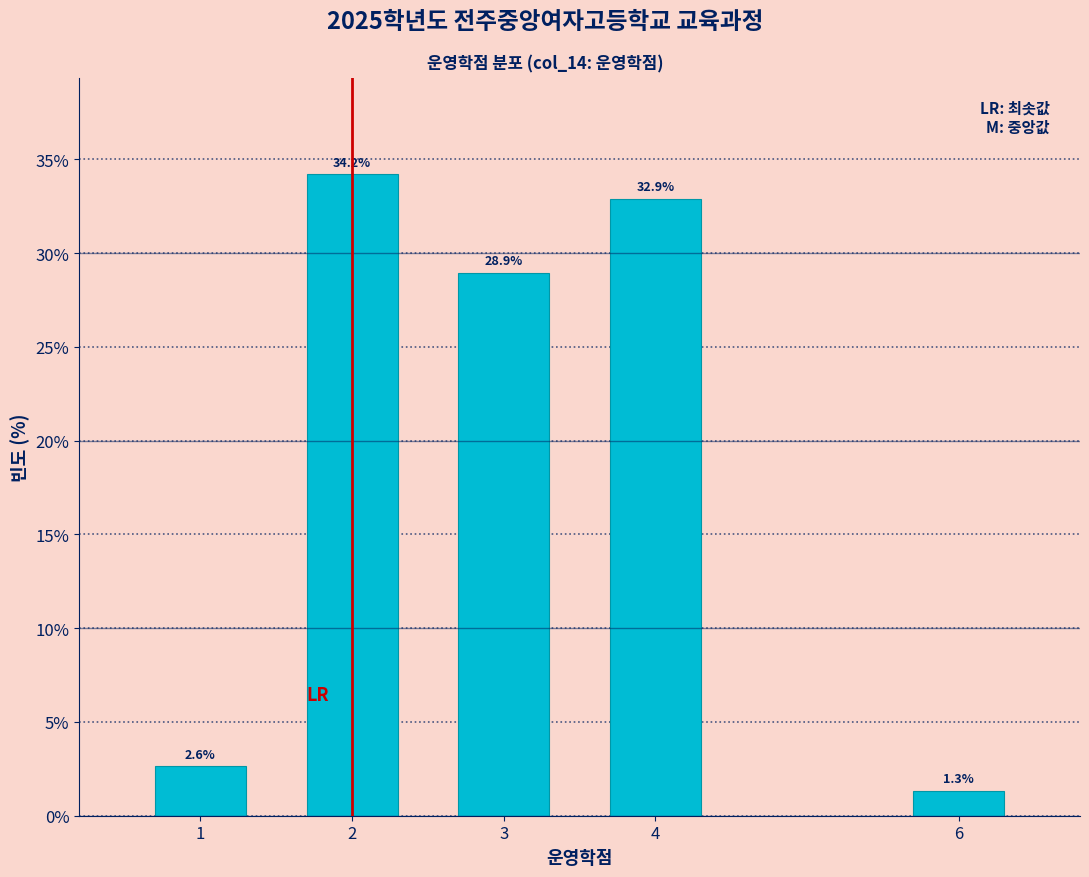

Reading left to right, transcribe all the data shown in this chart.

2.6	34.2	28.9	32.9	1.3